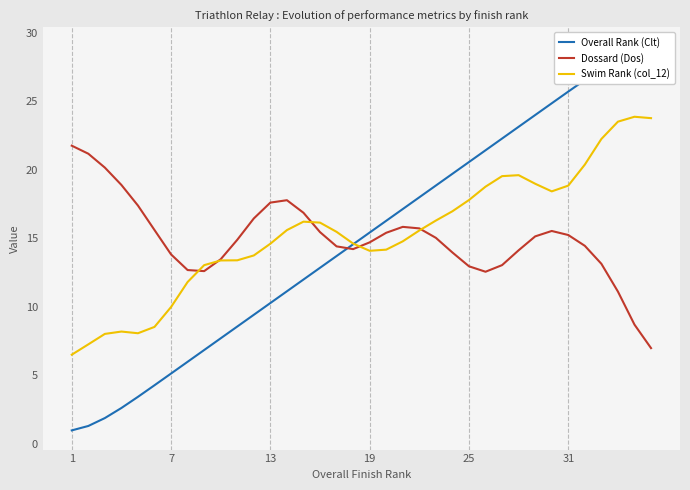

What is the maximum value for Swim Rank (col_12)?

23.9